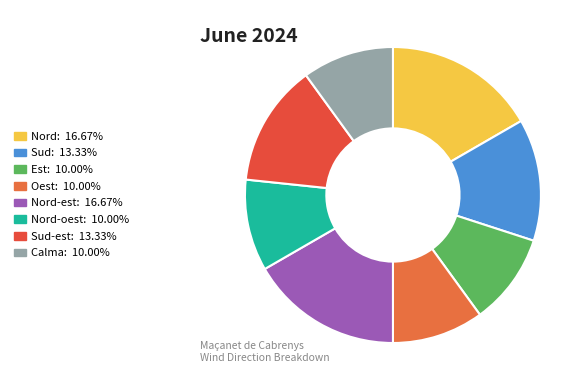

Is there a majority slice in this chart?

No